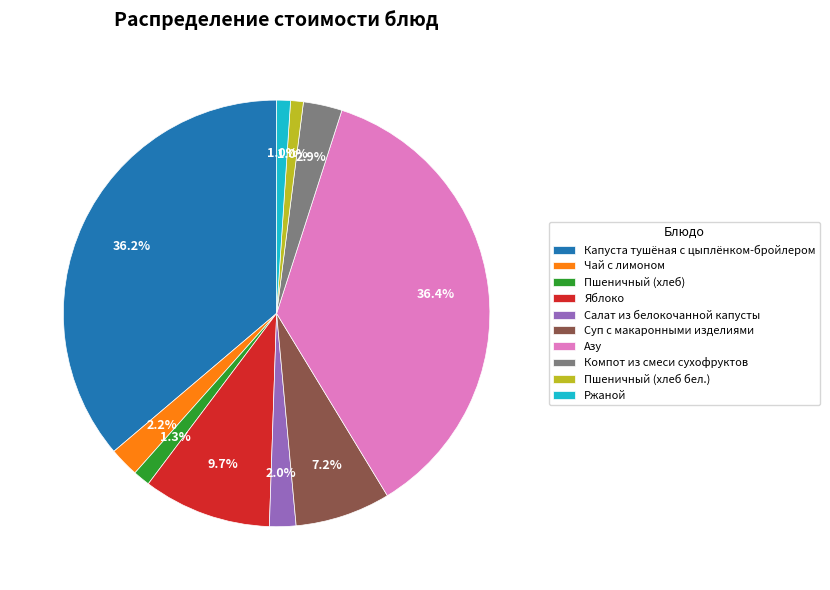

What percentage is NOT represented by Капуста тушёная с цыплёнком-бройлером?

63.8%